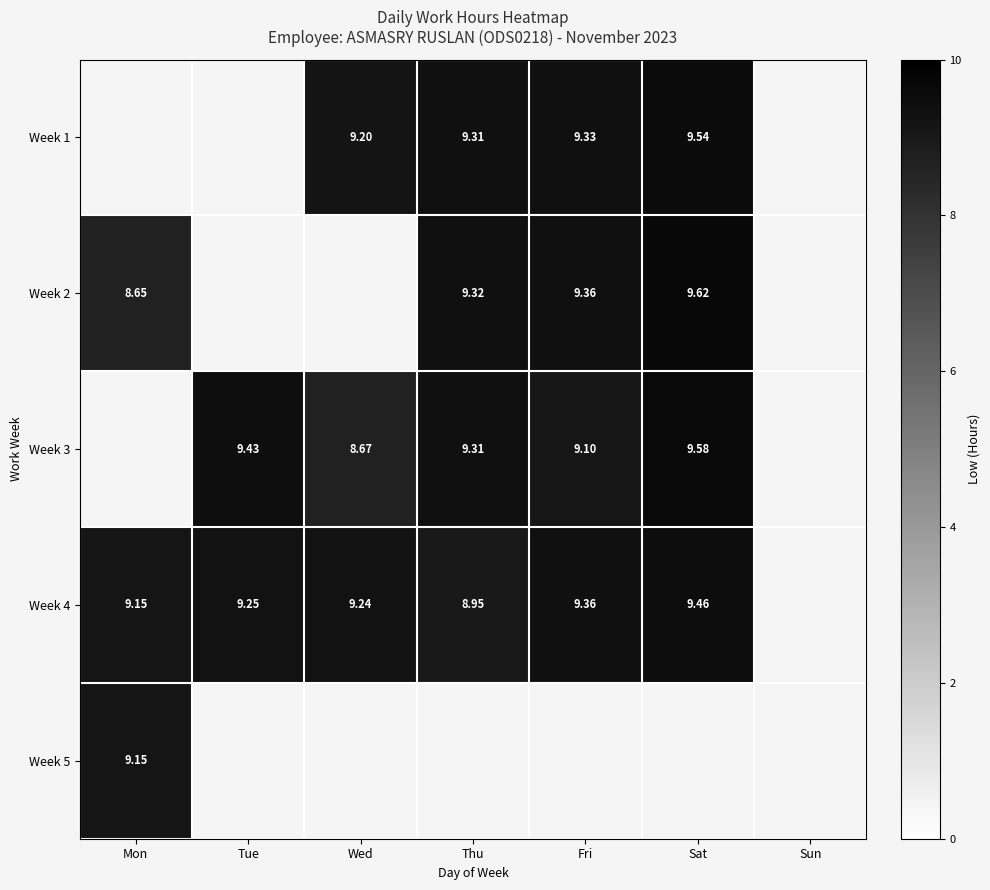

The Week 4 series shows 2.5 at Thu. True or false?

False